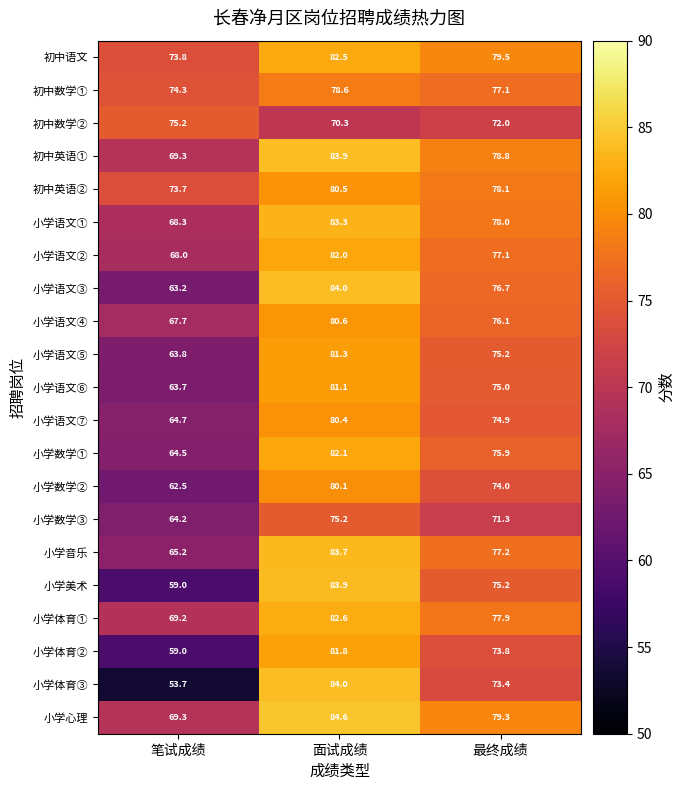

What is the difference between the 小学体育② values at 面试成绩 and 笔试成绩?

22.8